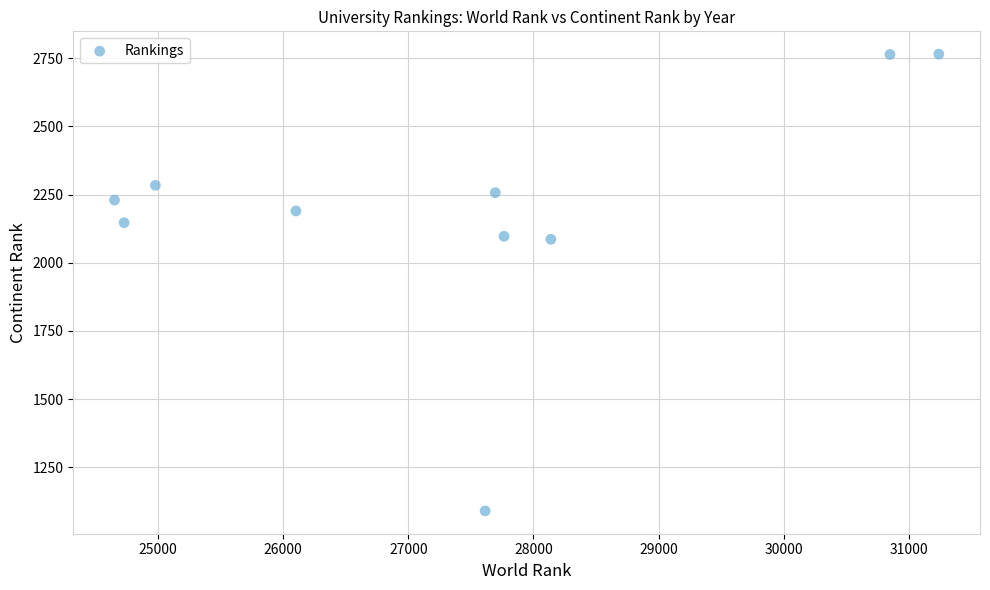

What is the average X value?

27376